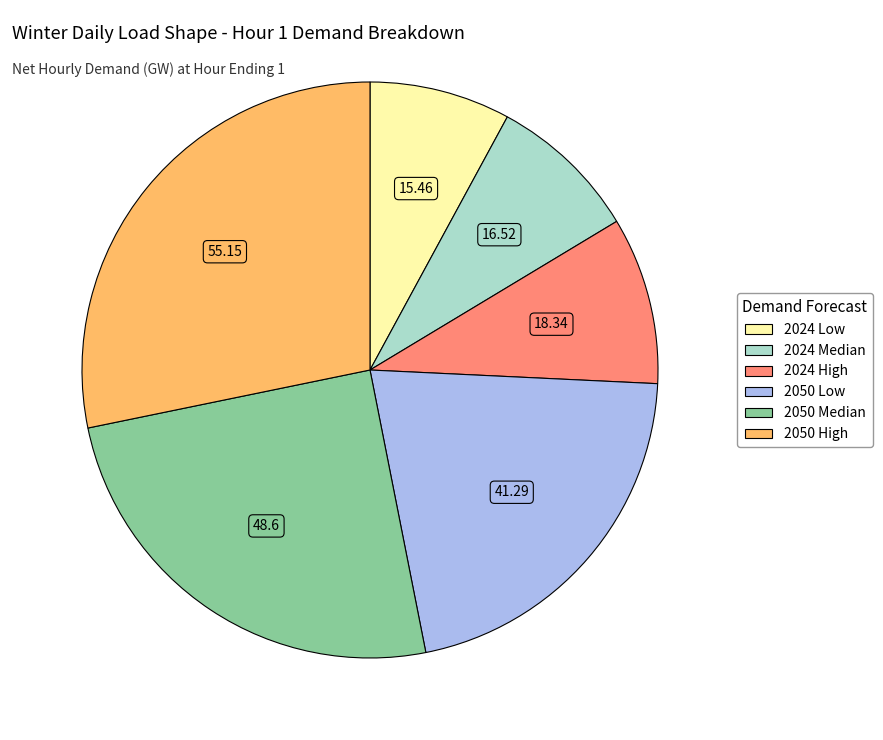

Count the number of slices in the pie.

6